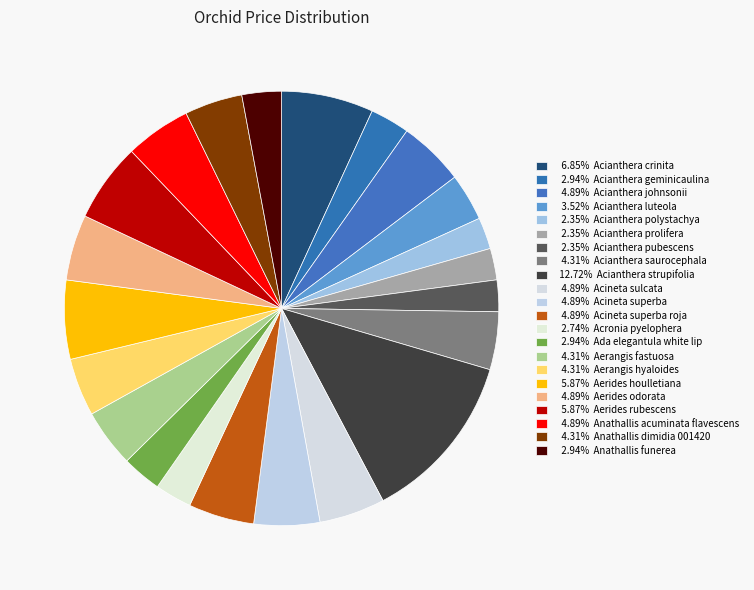

How many slices are in this pie chart?

22